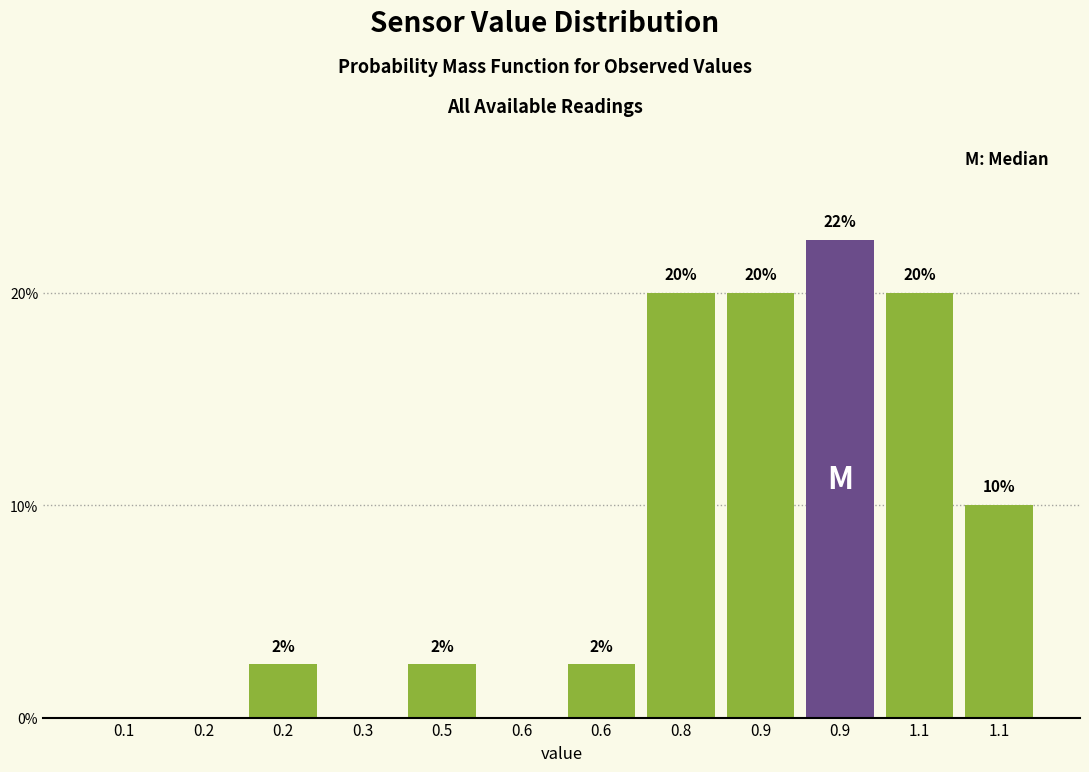

Are the bars horizontal?

No